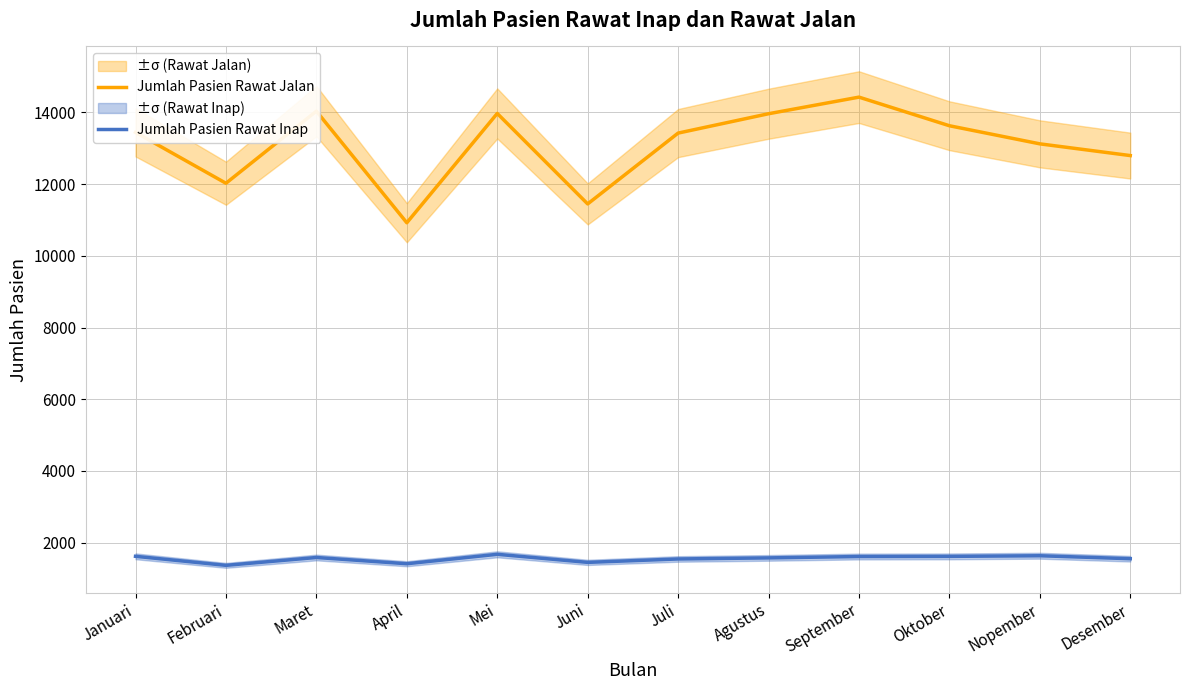

List the series in order of their peak value, lowest first.

Jumlah Pasien Rawat Inap, Jumlah Pasien Rawat Jalan